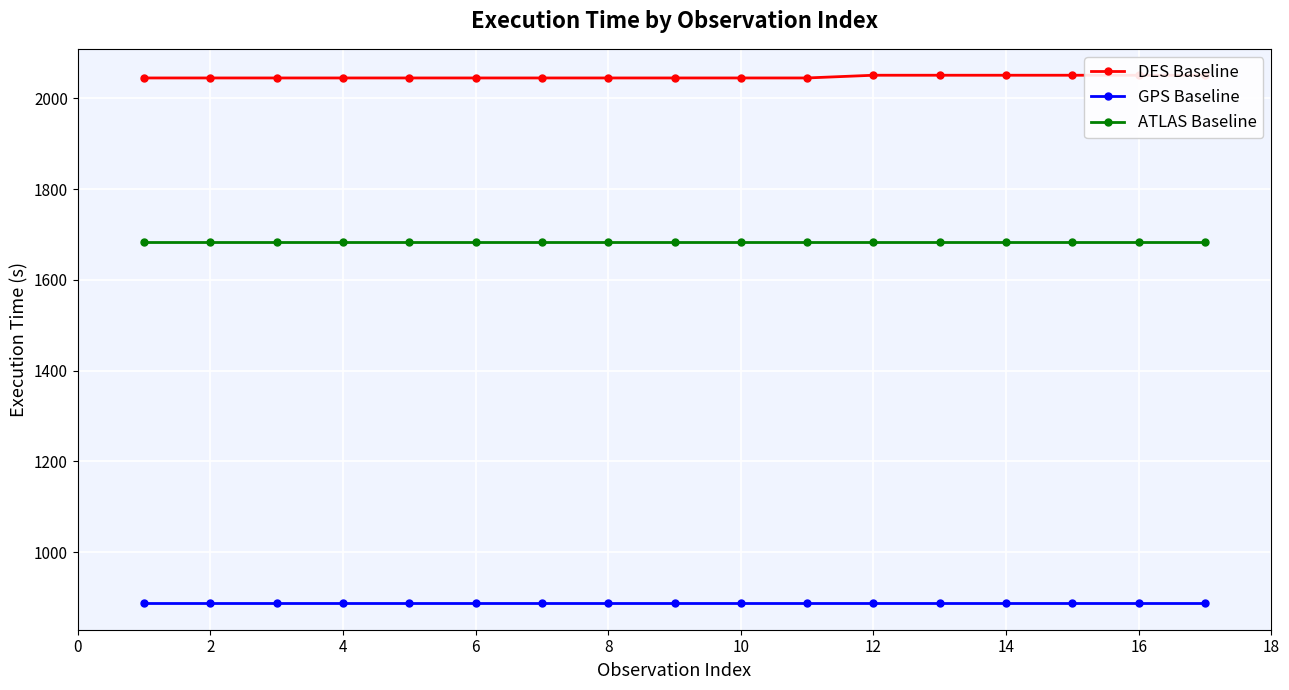

What is the sum of all GPS Baseline values?

15079